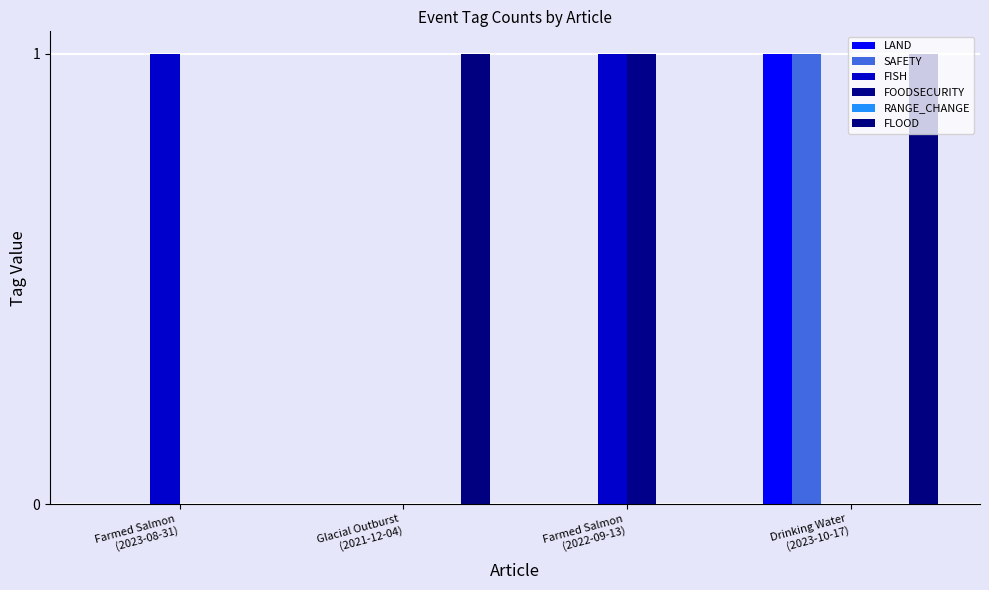

How many groups of bars are there?

4